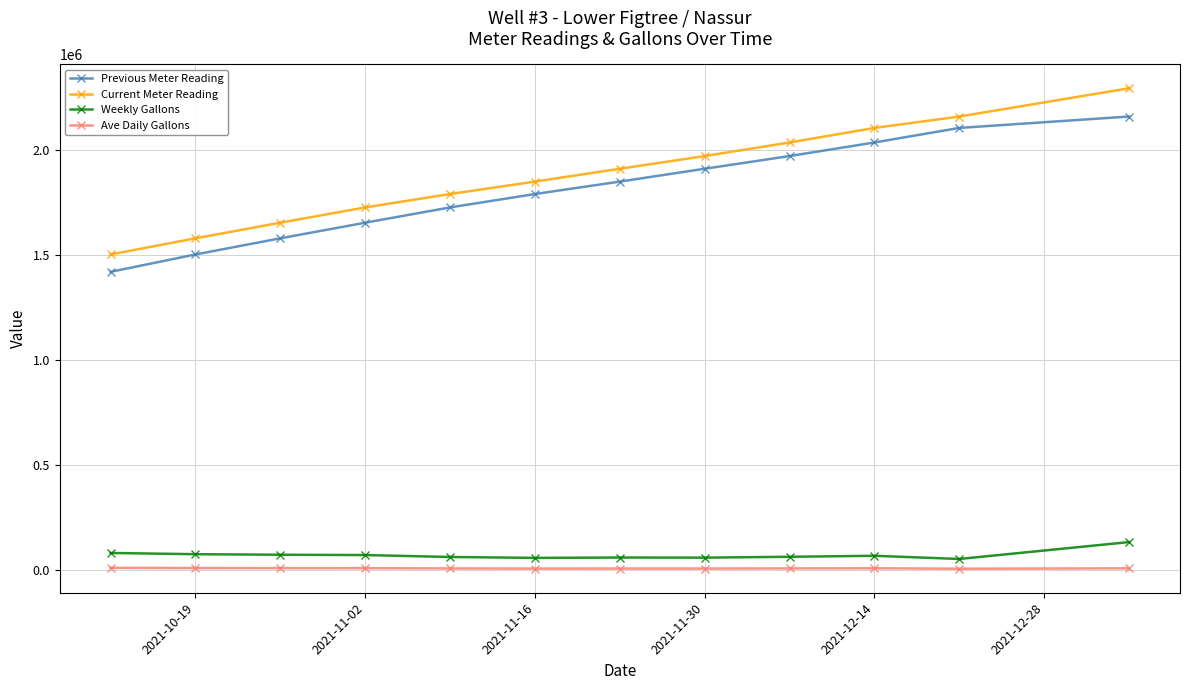

True or false: Ave Daily Gallons and Previous Meter Reading intersect in this chart.

False